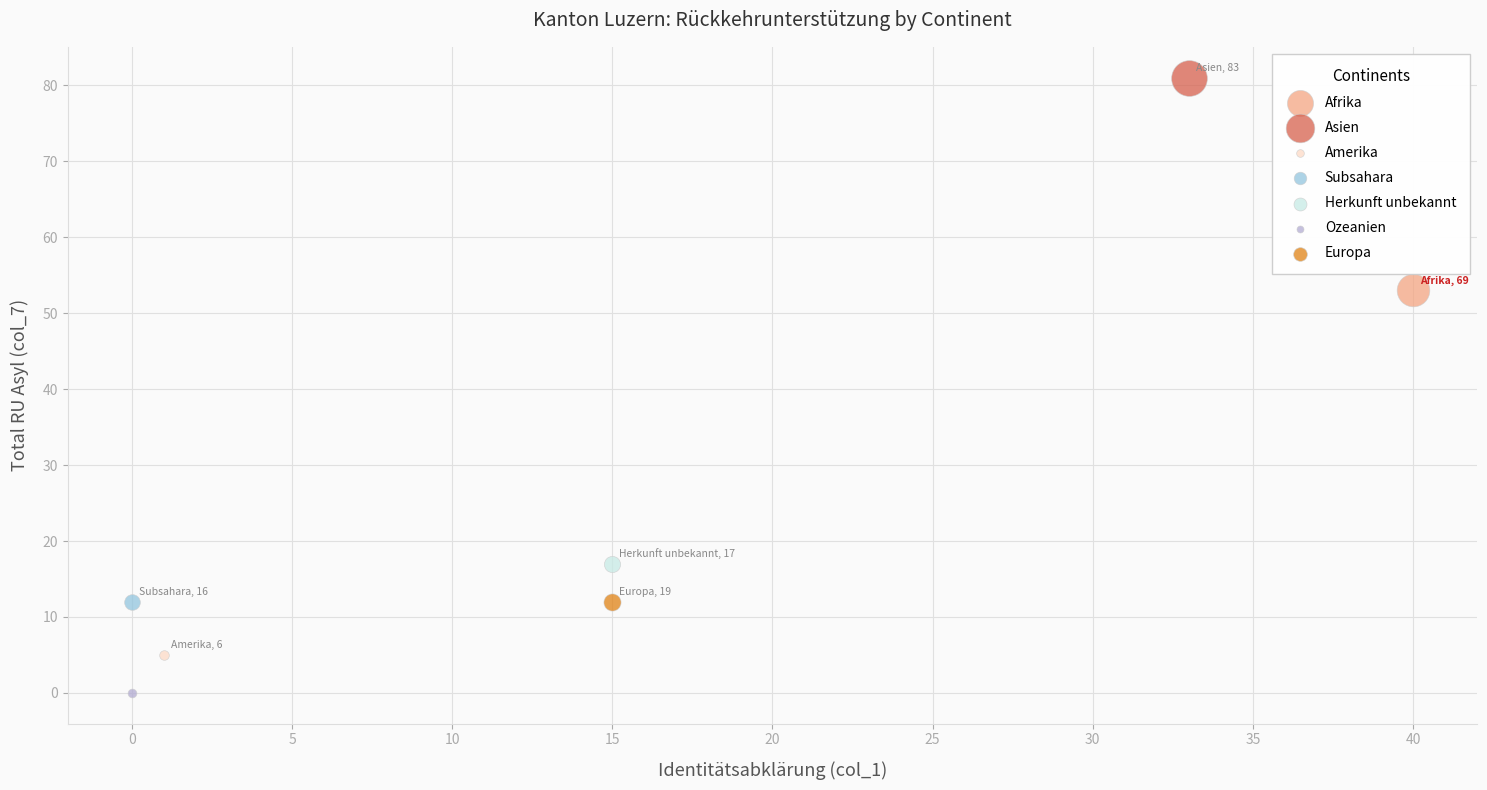

Which series contains the highest Y value?

Asien